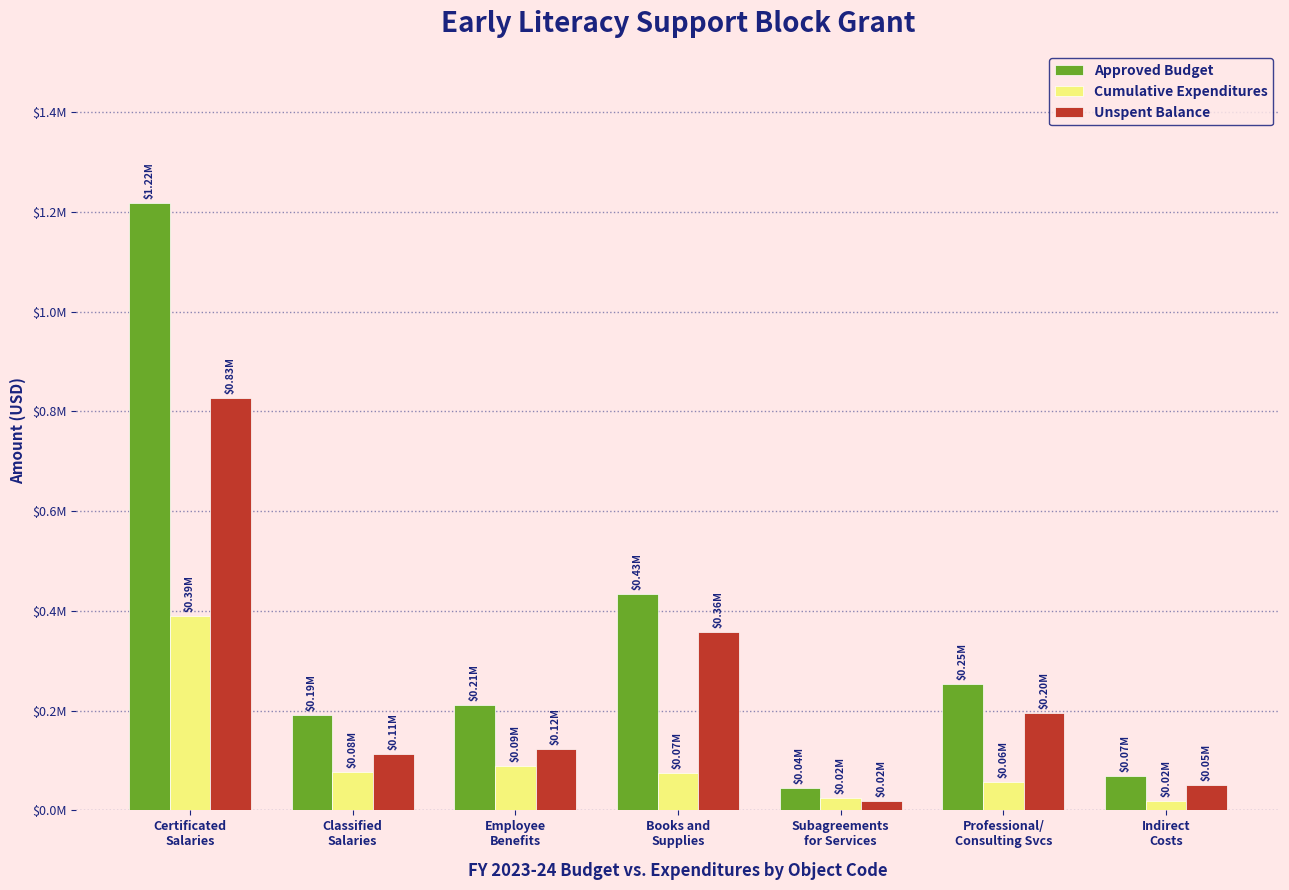

What is the difference between the maximum and minimum values in the Approved Budget series?

1173202.6